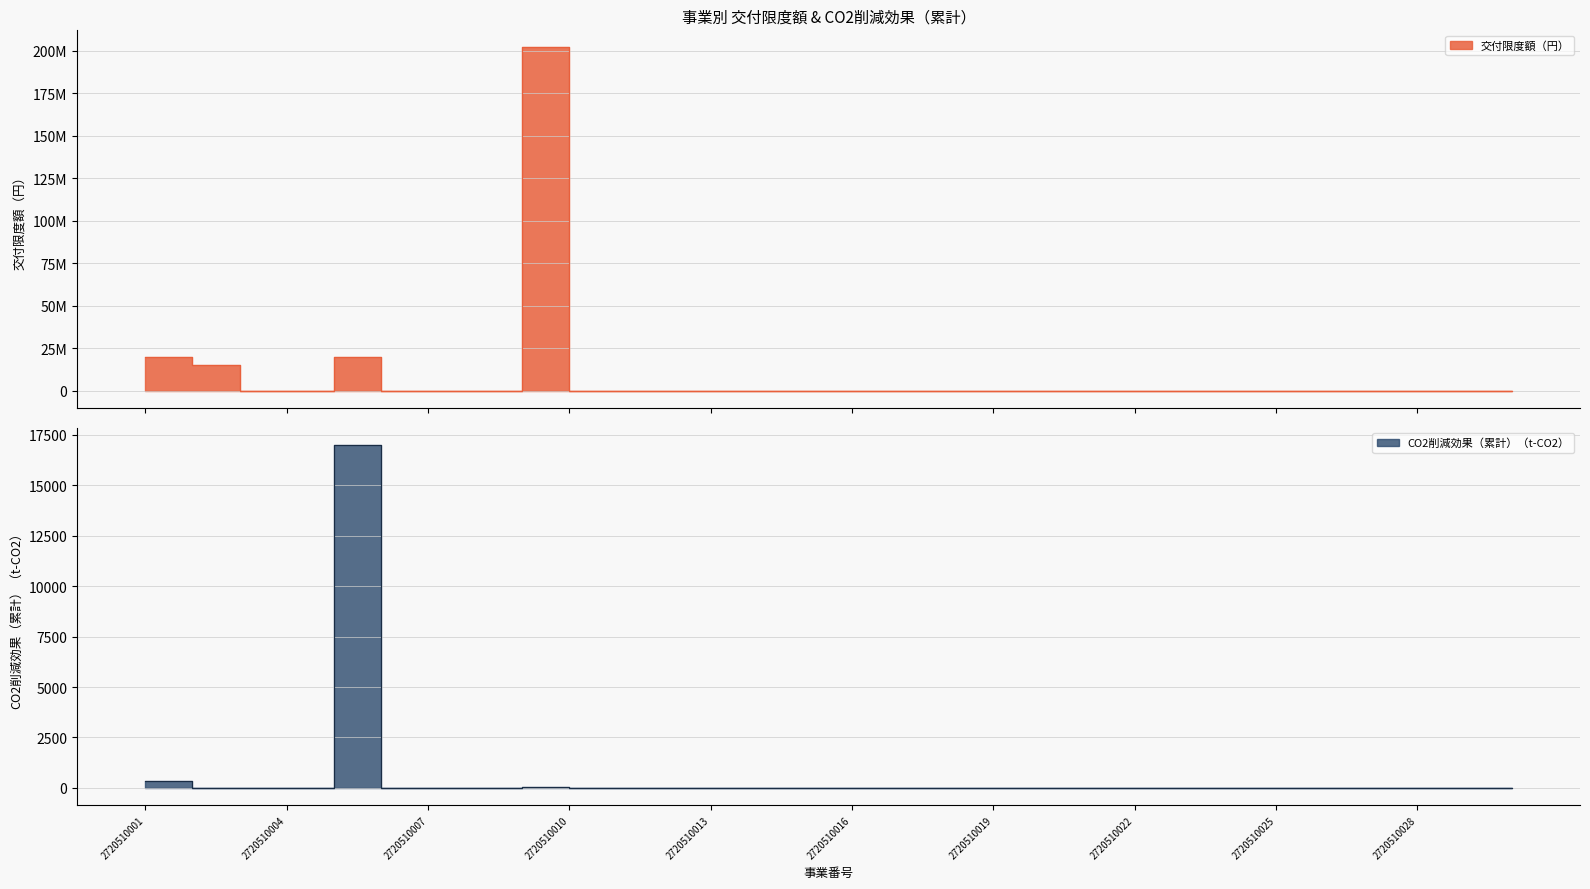

How many lines are shown in the chart?

2